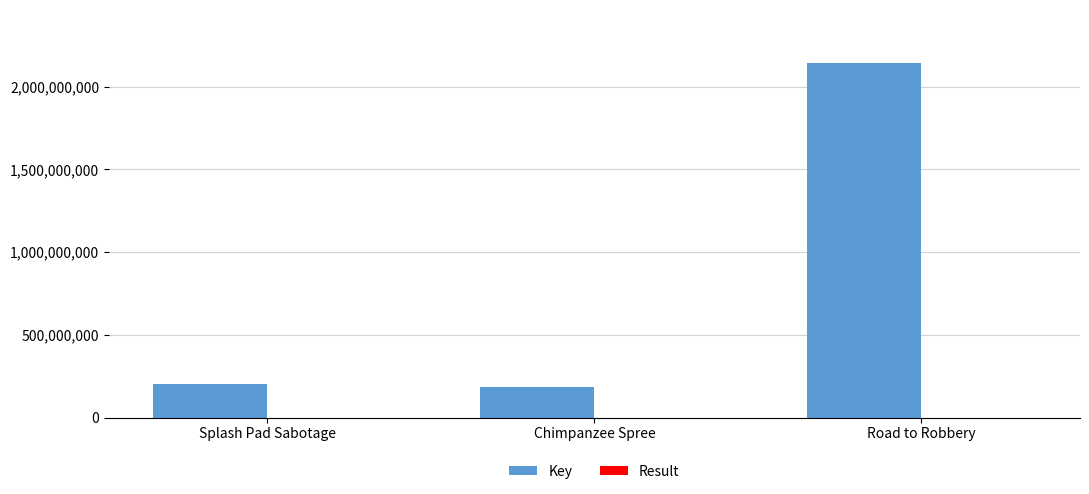

Where is Key nearest to the value 1163168148?

Splash Pad Sabotage